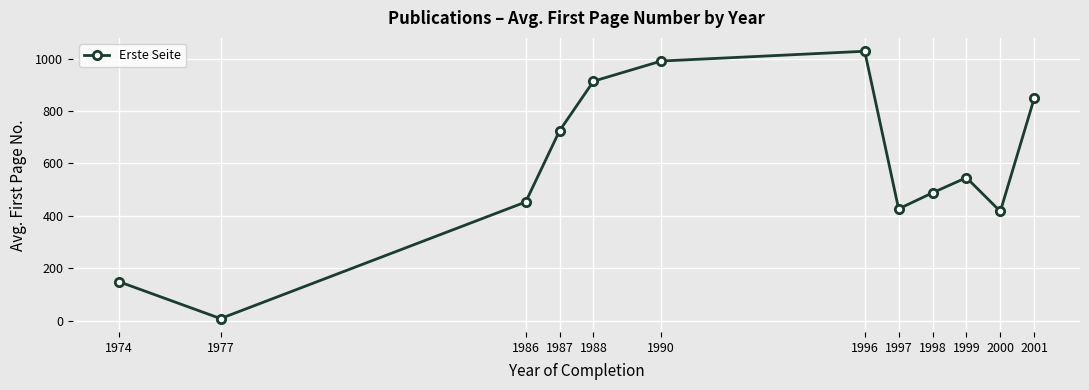

How many categories are shown in the chart?

12